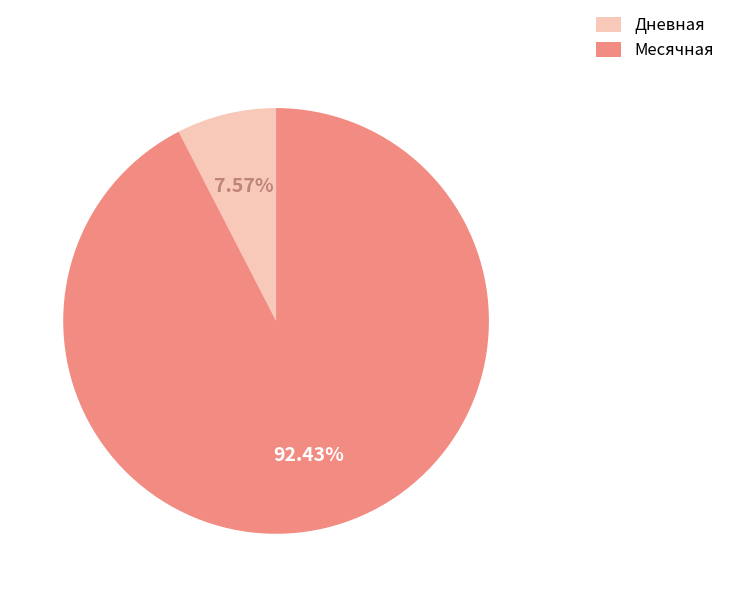

Is there a majority slice in this chart?

Yes